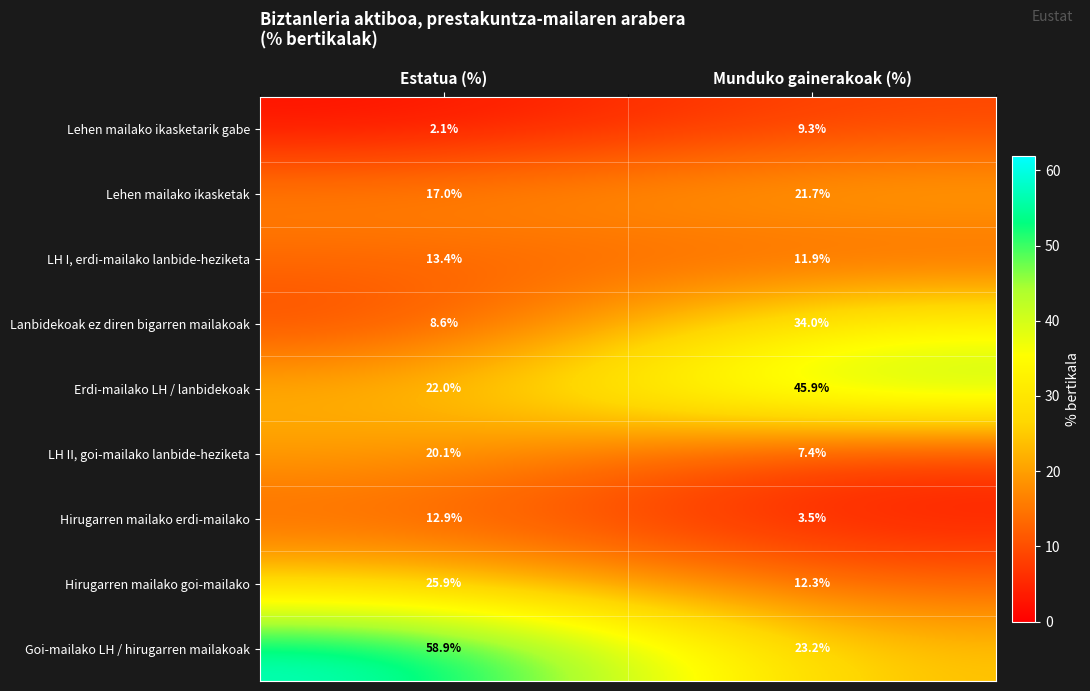

Which category has the lowest value in the Erdi-mailako LH / lanbidekoak series?

Estatua (%)